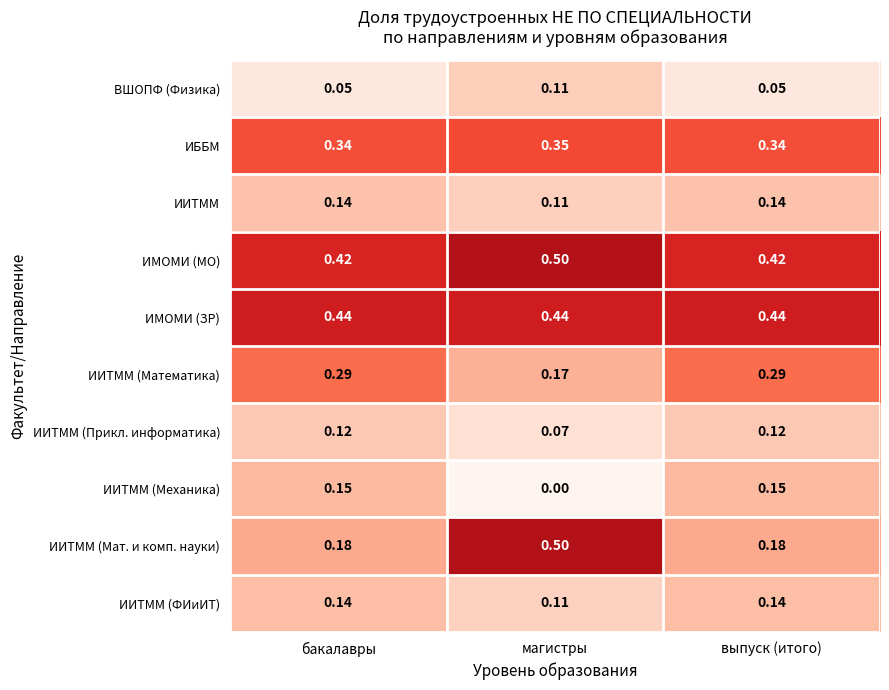

Which series has the widest spread of values?

ИИТММ (Мат. и комп. науки)